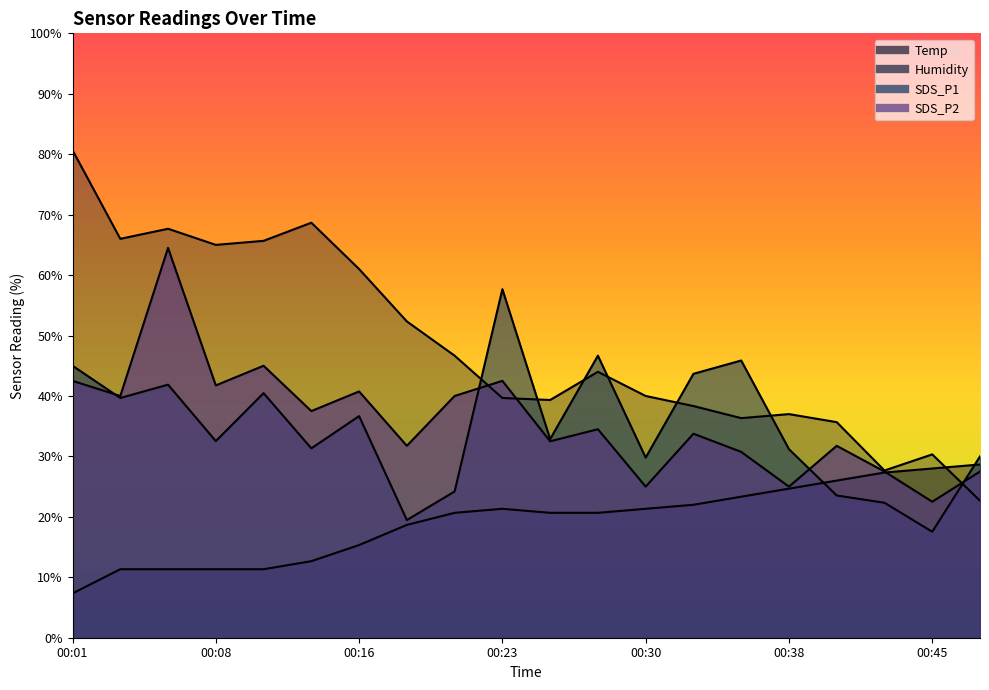

Reading left to right, what are all the values shown in this chart?

Temp: 7.3	11.3	11.3	11.3	11.3	12.7	15.3	18.7	20.7	21.3	20.7	20.7	21.3	22.0	23.3	24.7	26.0	27.3	28.0	28.7
Humidity: 80.7	66.0	67.7	65.0	65.7	68.7	61.0	52.3	46.7	39.7	39.3	44.0	40.0	38.3	36.3	37.0	35.7	27.7	30.3	22.7
SDS_P1: 45.0	39.7	41.9	32.5	40.5	31.3	36.7	19.5	24.2	57.7	32.9	46.7	29.8	43.7	45.9	31.2	23.5	22.3	17.5	30.0
SDS_P2: 42.5	40.0	64.5	41.8	45.0	37.5	40.8	31.8	40.0	42.5	32.5	34.5	25.0	33.8	30.8	25.0	31.8	27.5	22.5	27.5